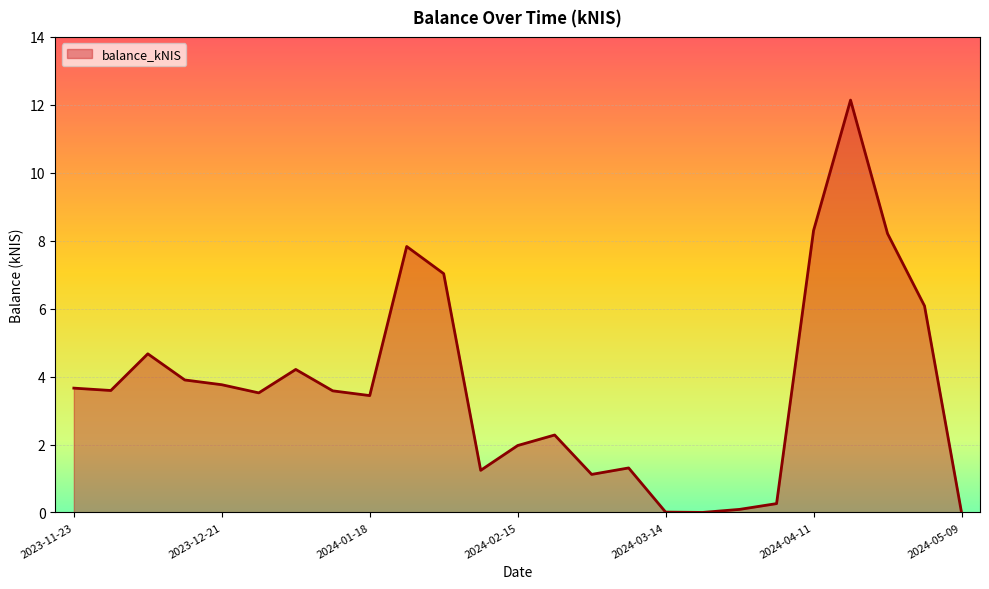

What is the difference between the maximum and minimum values?

12.1